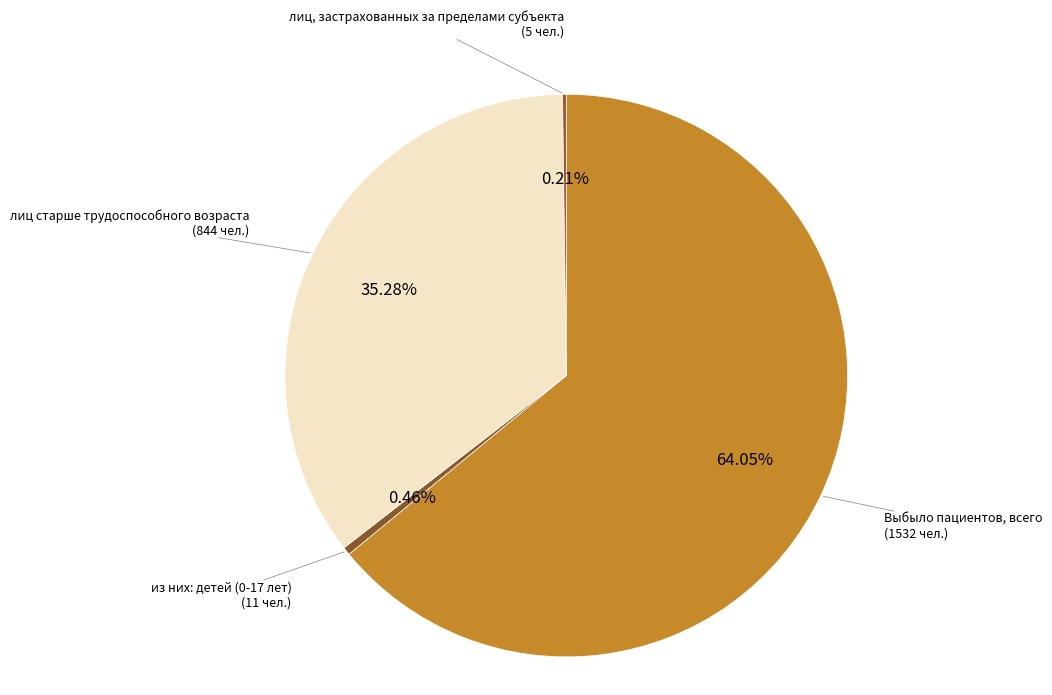

Rank the categories by value from lowest to highest.

лиц, застрахованных за пределами субъекта, из них: детей (0-17 лет), лиц старше трудоспособного возраста, Выбыло пациентов, всего